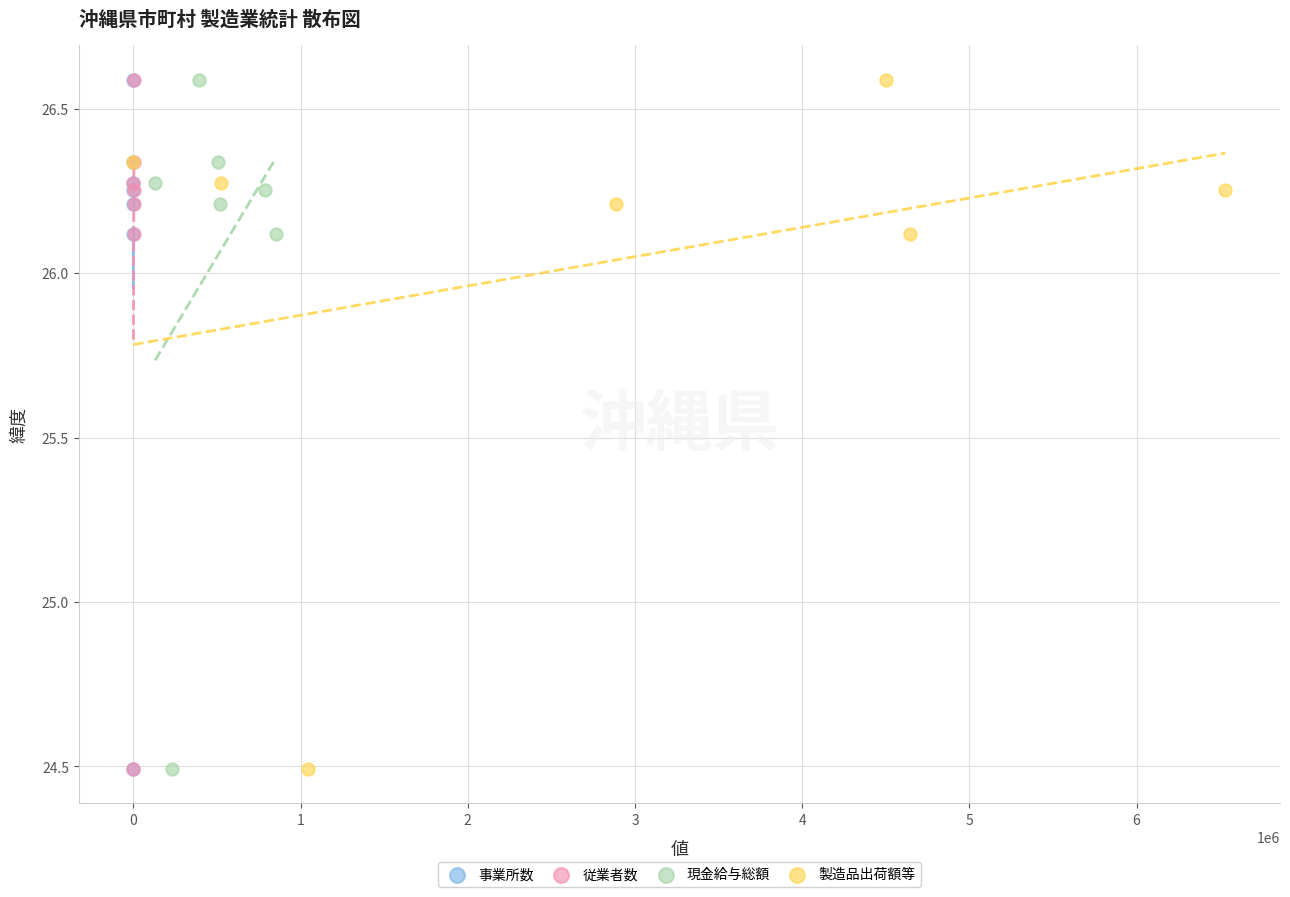

What are all the series names shown in the legend?

事業所数, 従業者数, 現金給与総額, 製造品出荷額等